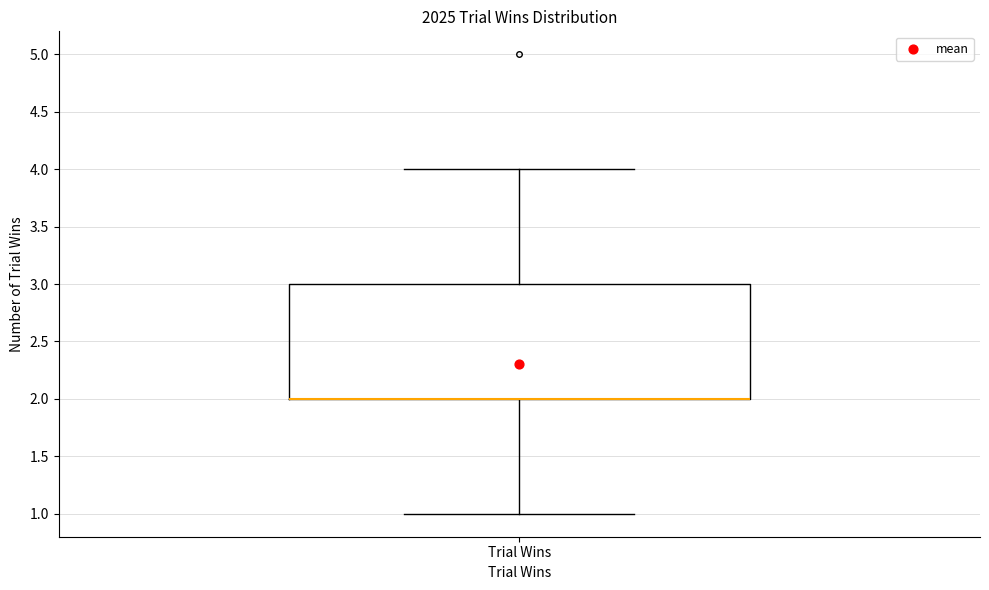

Read this box plot against the y-axis: the position of the median line, the range covered by the box, and the ends of both whiskers. The values are not printed on the chart, so give them approximately, as read against the axis.

median 2 (drawn on the box's lower edge), box 2 to 3, whiskers 1 to 4